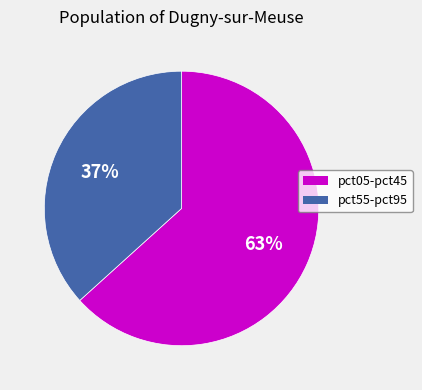

Which category accounts for the majority?

pct05-pct45